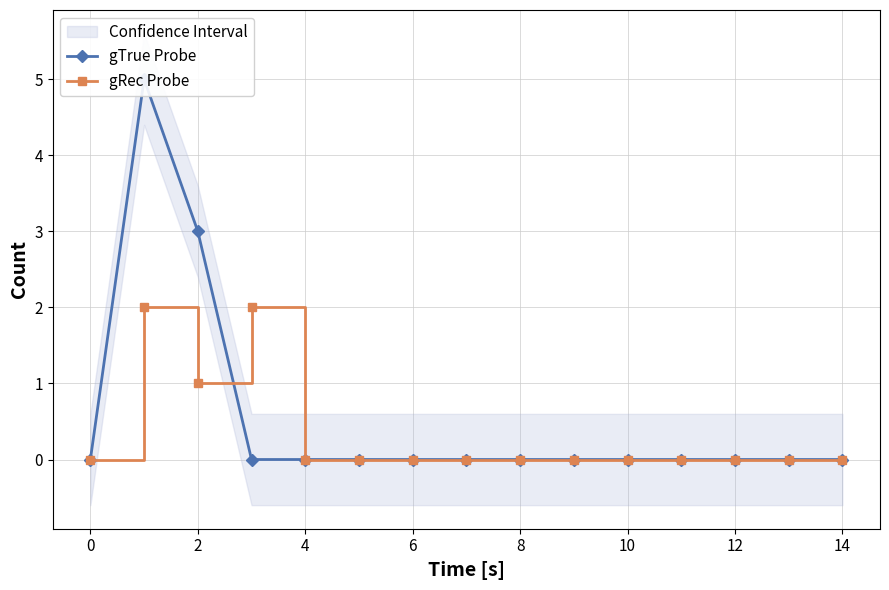

What is the sum of all gTrue Probe values?

8